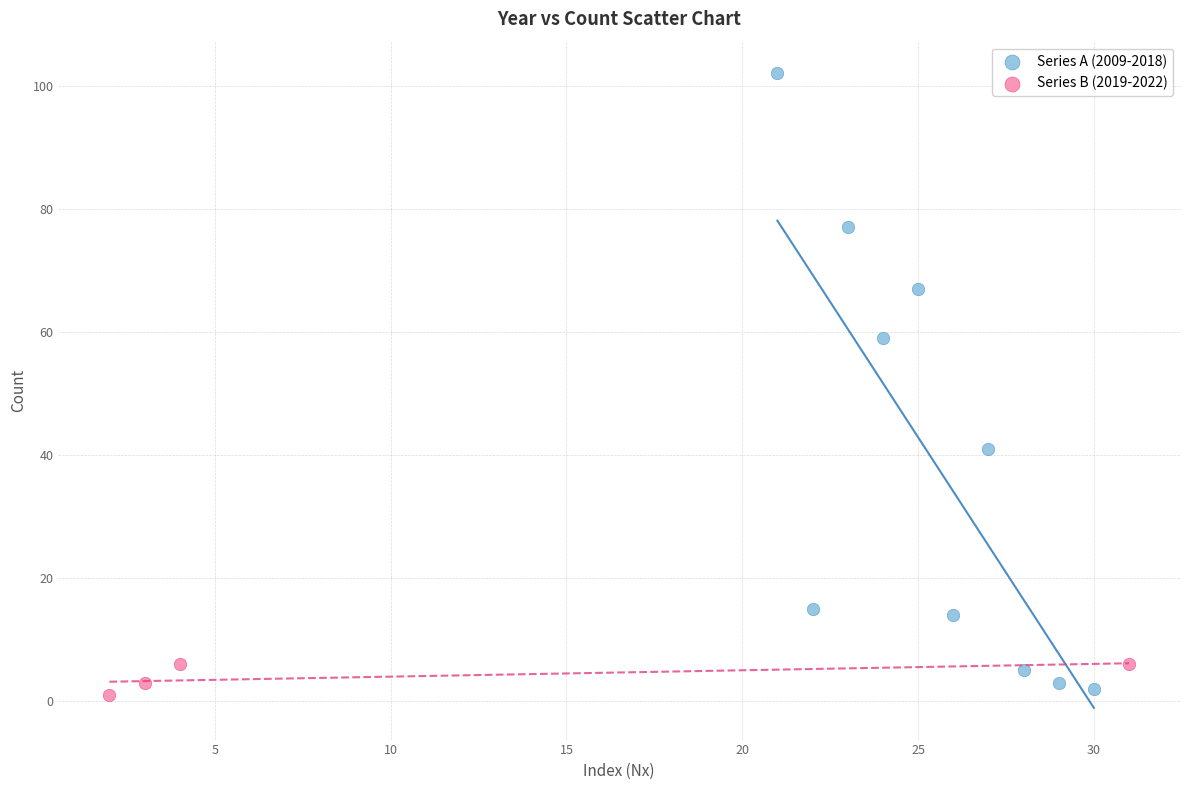

Which series contains the lowest Y value?

Series B (2019-2022)